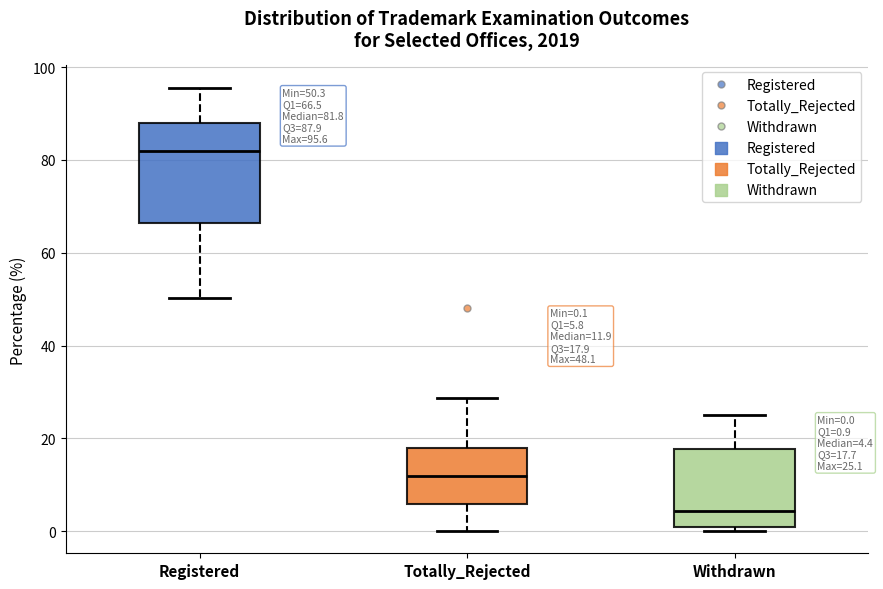

Which box is the tallest, from its lower edge to its upper edge?

Registered